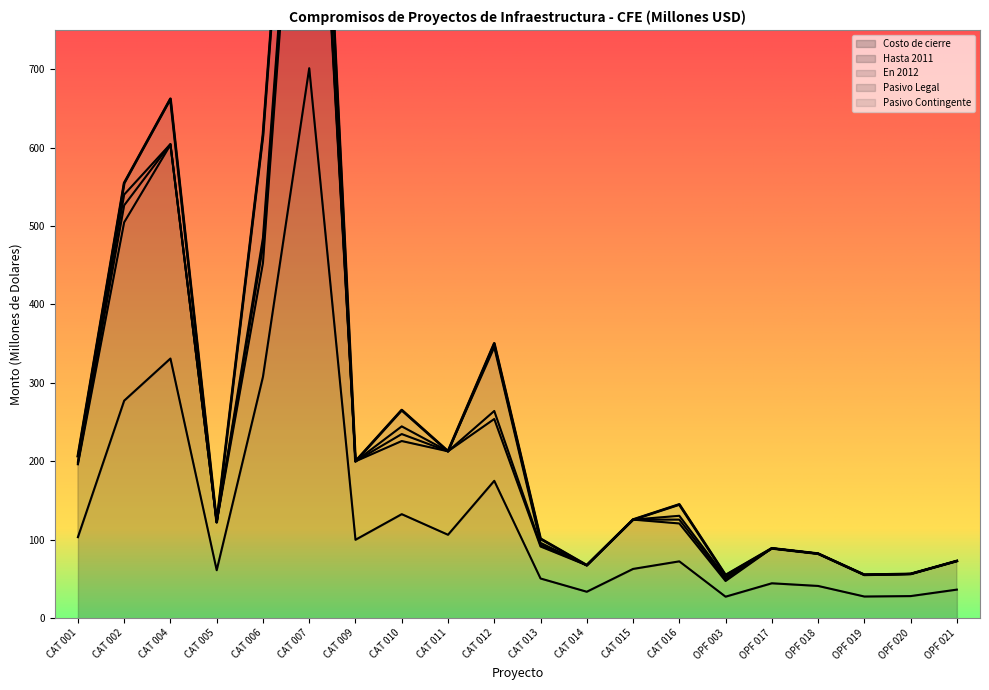

Which category has the lowest value across all series?

OPF 003